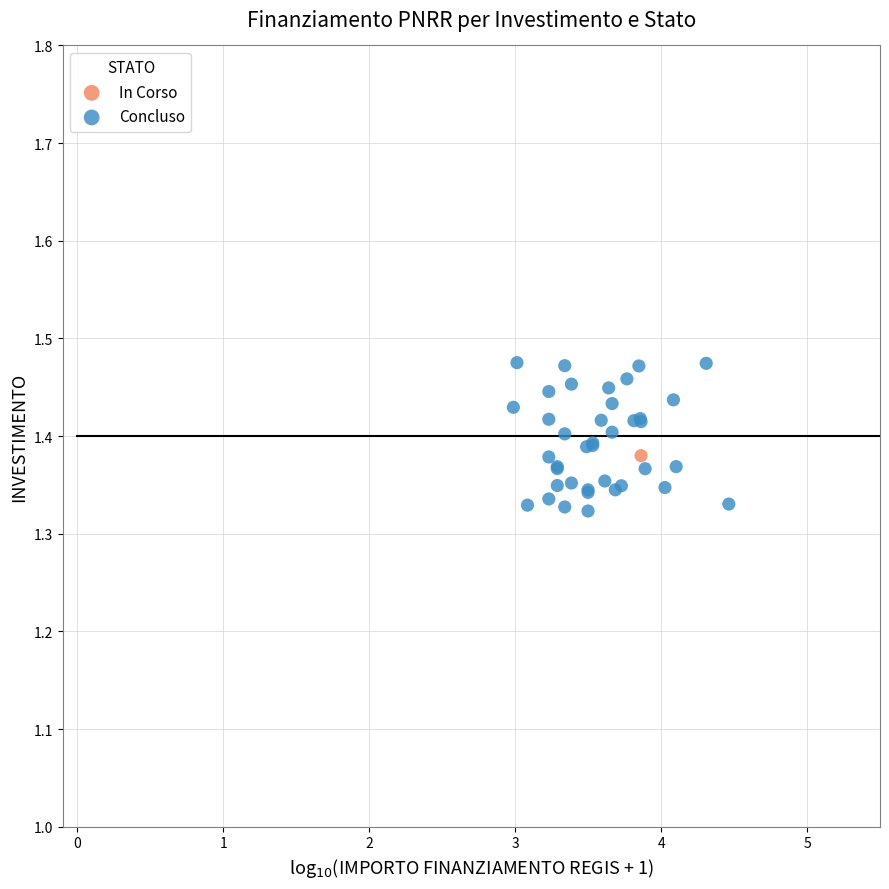

What are all the series names shown in the legend?

In Corso, Concluso